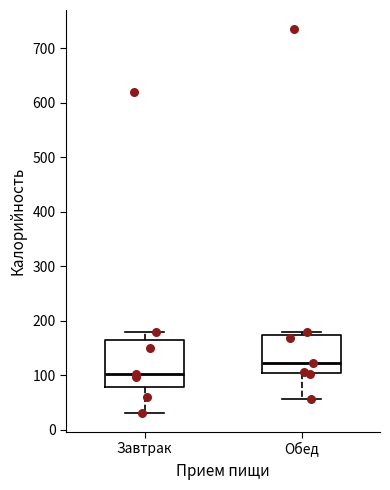

Comparing the boxes themselves (not the whiskers), which one is the tallest?

Завтрак